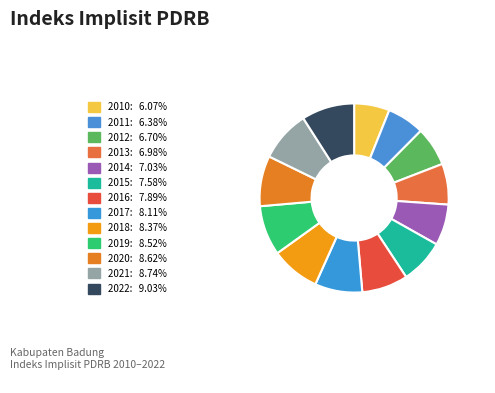

What is the total percentage of 2013 and 2017?

15.1%